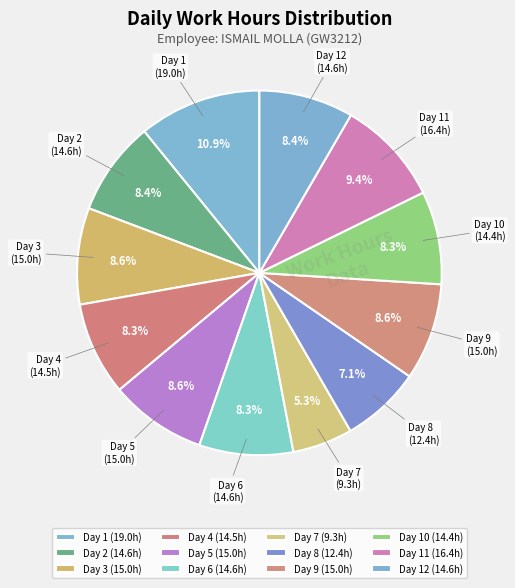

Does Day 11 represent more than half of the total?

No